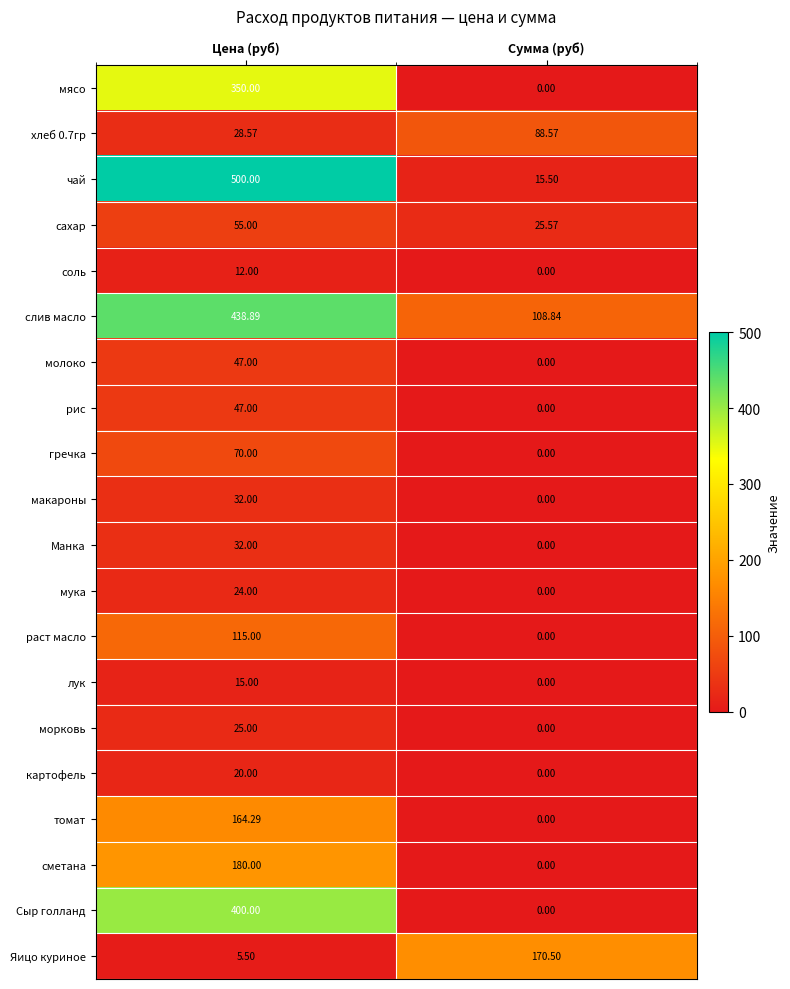

Between Цена (руб) and Сумма (руб), which series saw the biggest shift?

чай